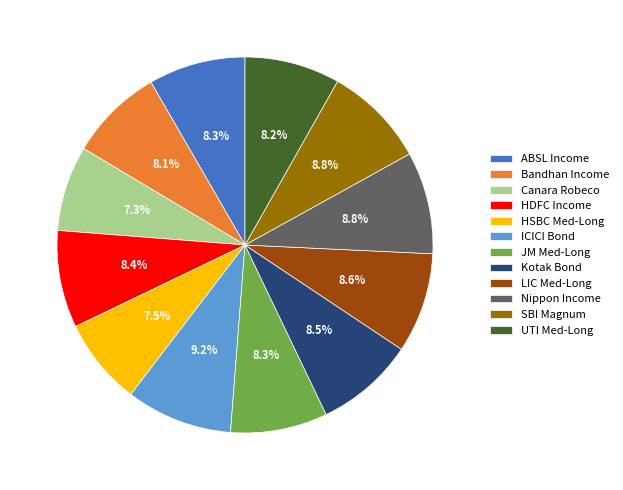

What is the ratio of the value at UTI Med-Long to the value at Nippon Income?

0.9